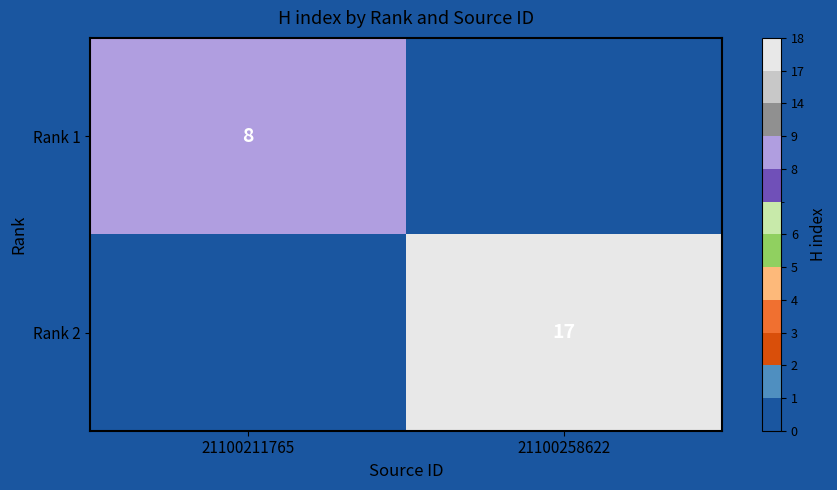

The value of Rank 2 at 21100258622 is 17. True or false?

True